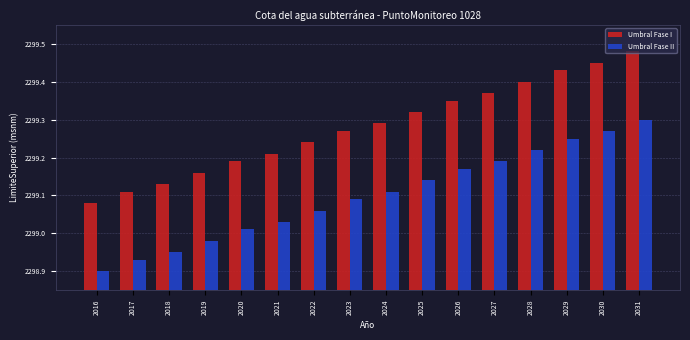

What is the sum of the Umbral Fase I values at 2018 and 2026?

4598.5